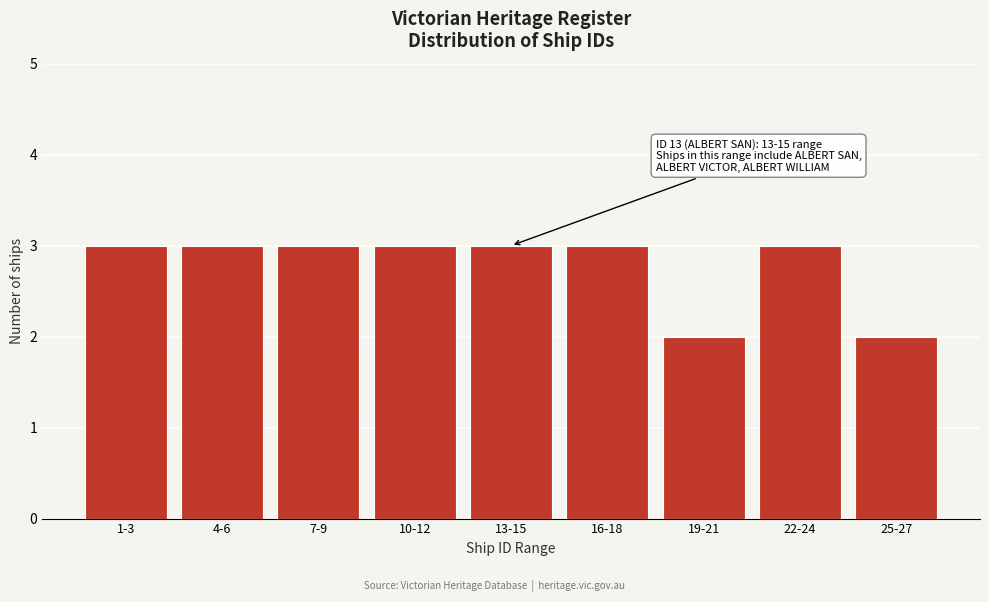

Reading left to right, what are all the values shown in this chart?

1-3=3	4-6=3	7-9=3	10-12=3	13-15=3	16-18=3	19-21=2	22-24=3	25-27=2